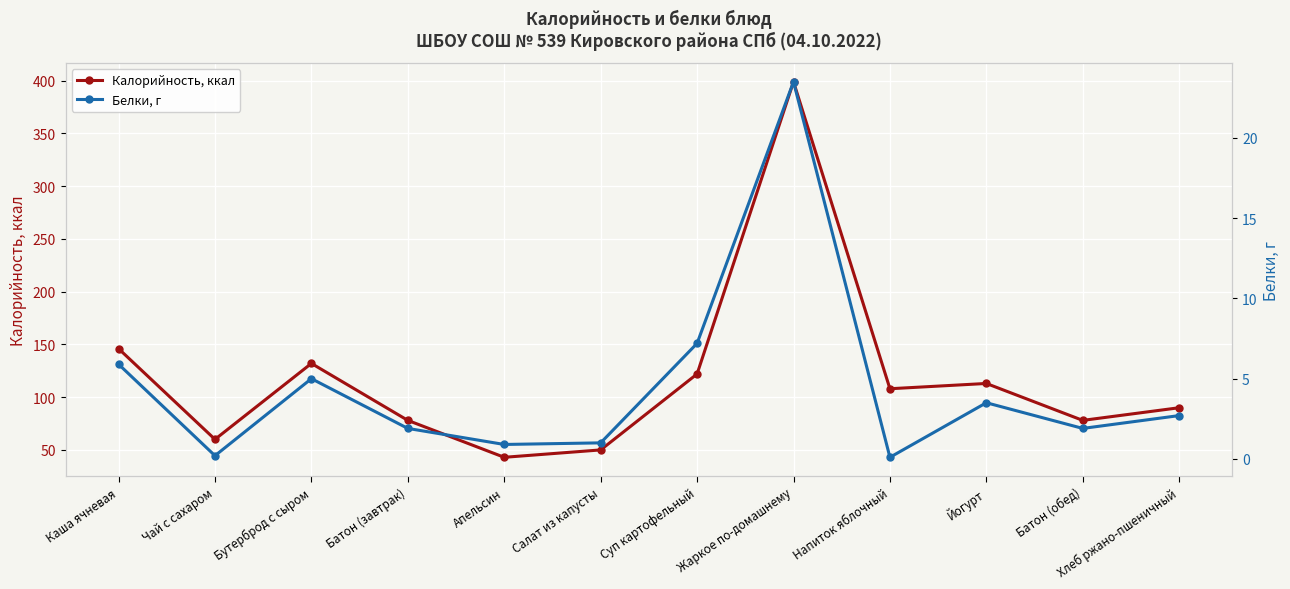

What is the highest value of the Белки, г series?

23.5